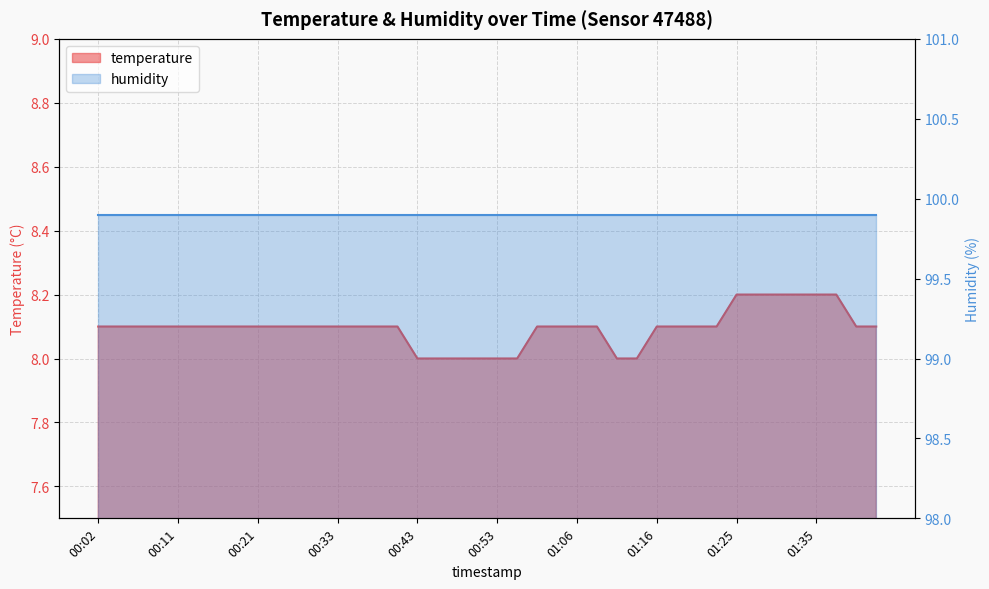

Which label corresponds to the largest value in the chart?

01:25